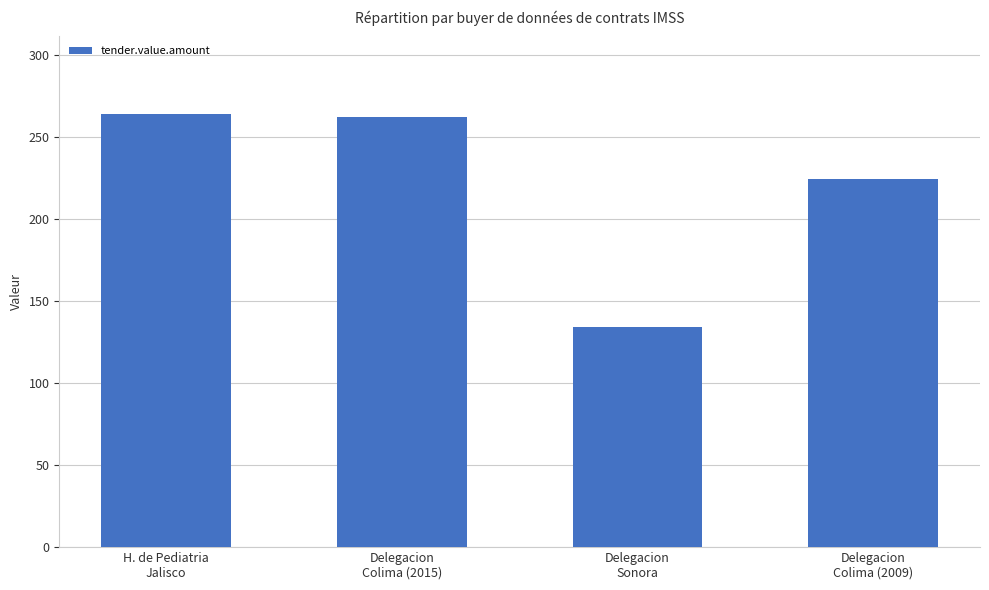

What is the ratio of the value at Delegacion
Colima (2015) to the value at Delegacion
Colima (2009)?

1.2